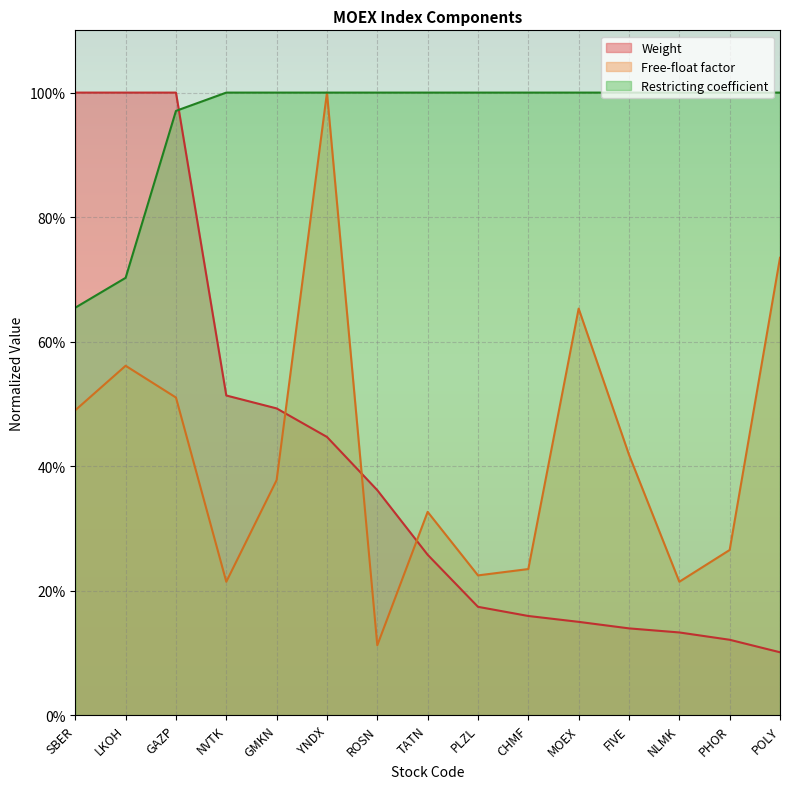

The value of Weight at MOEX is 0.1. True or false?

False